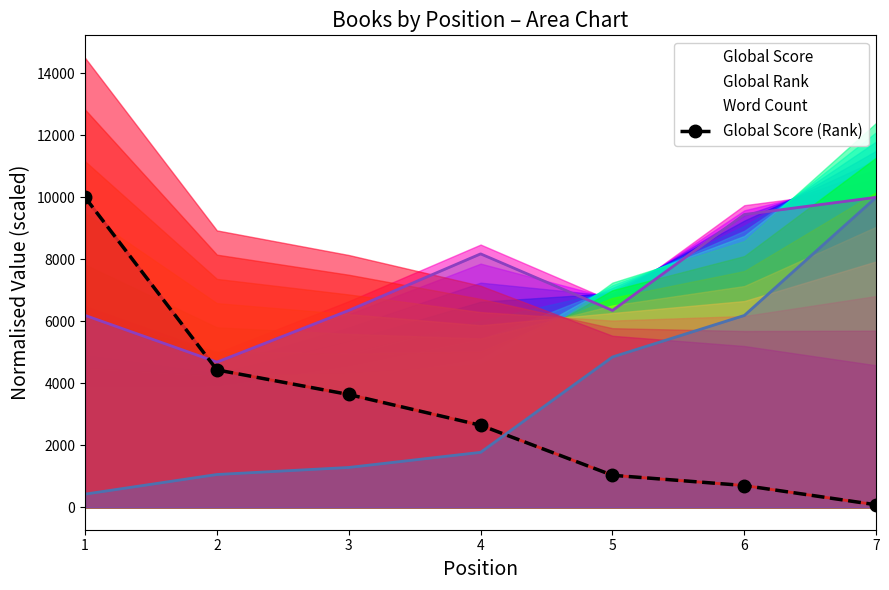

True or false: the data shows 79.4 at 7.

True